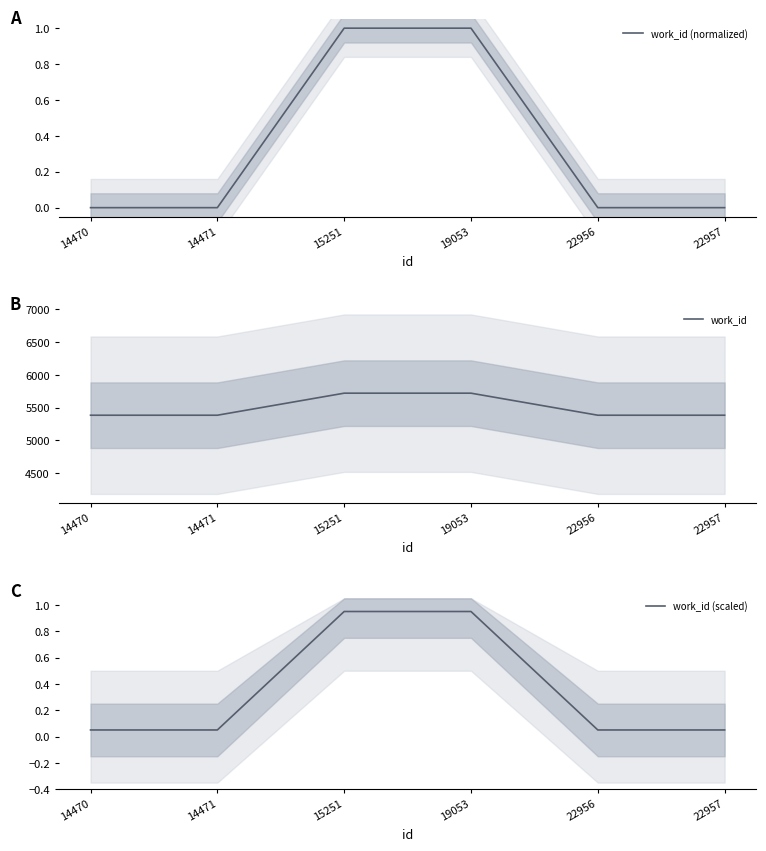

The value of work_id (scaled) at 22957 is 0.1. True or false?

False